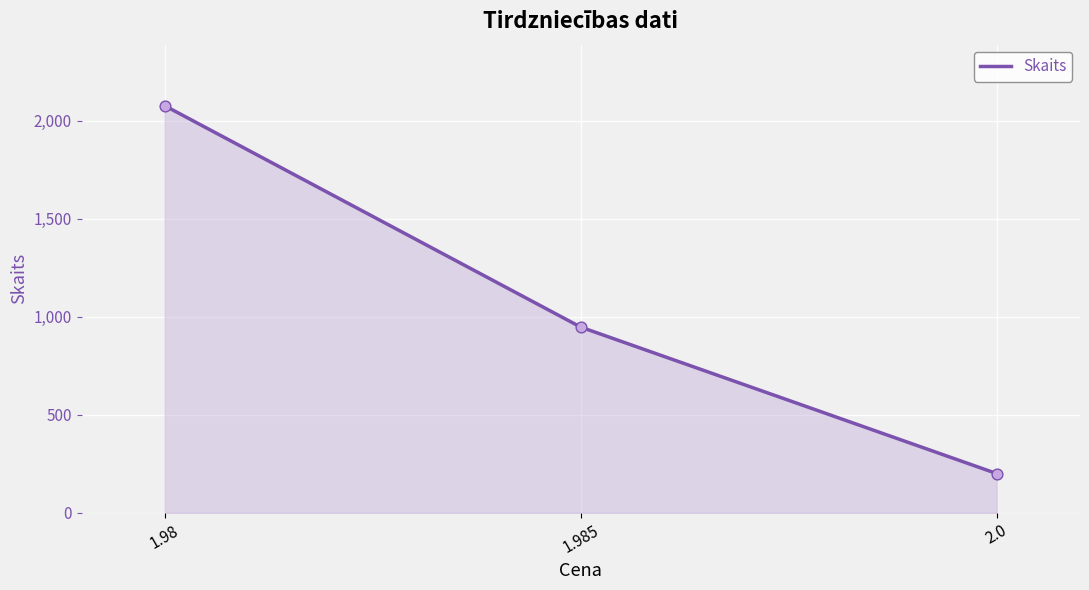

What is the change in value from 1.985 to 2.0?

-747